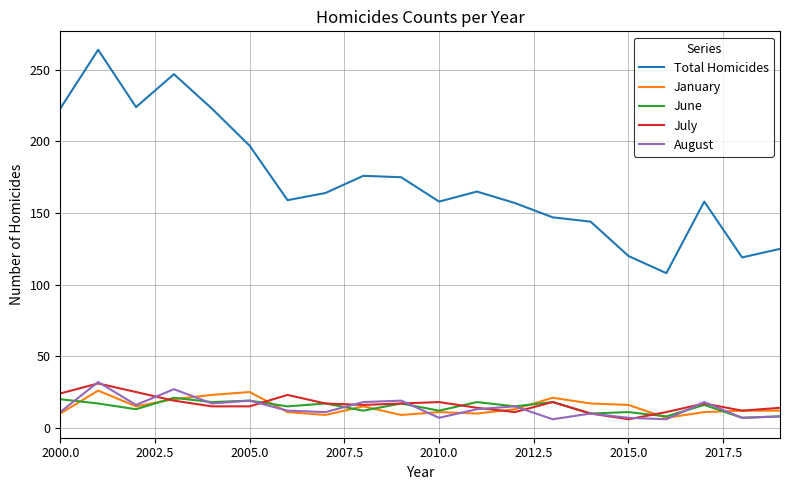

True or false: June has more than 2 interior local peaks.

True